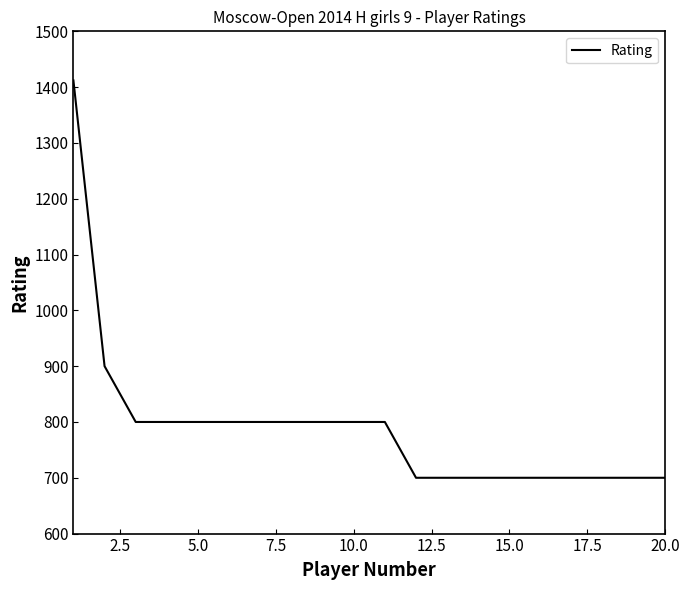

How many series are shown in this chart?

1